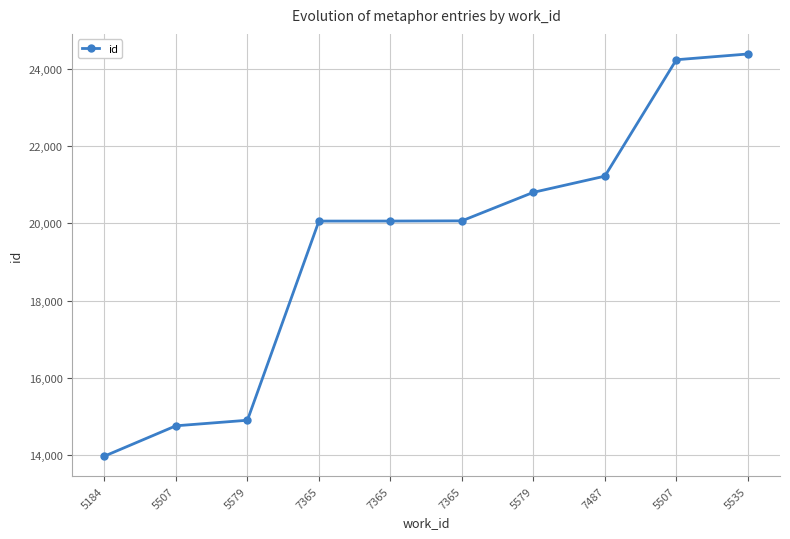

Does the chart have visible grid lines?

Yes